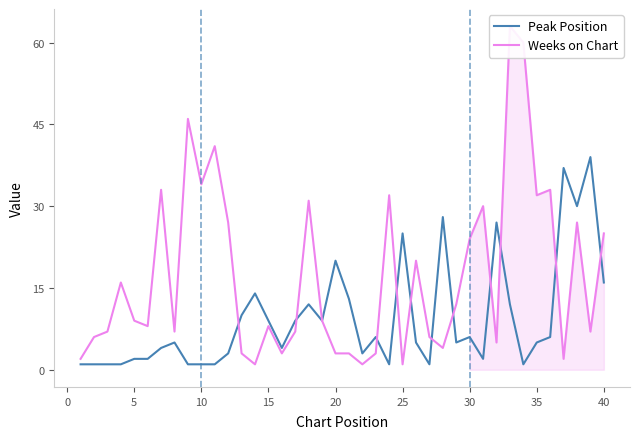

The value of Peak Position at 30 is 6. True or false?

True